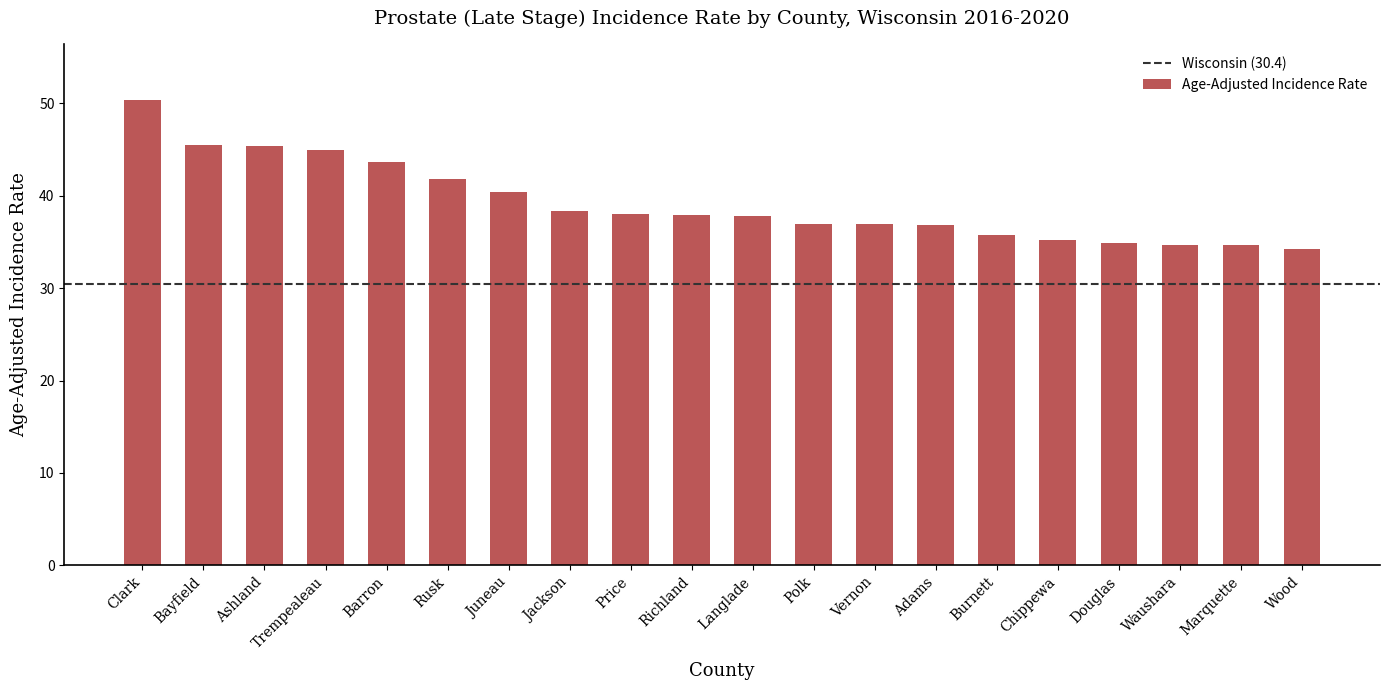

What is the value of the 18th bar from the left?

34.7